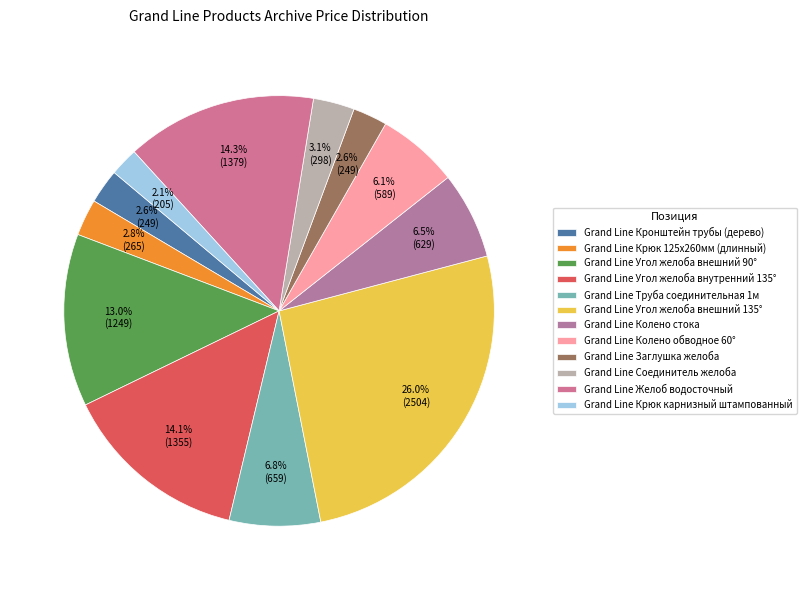

Which slice is the largest?

Grand Line Угол желоба внешний 135°